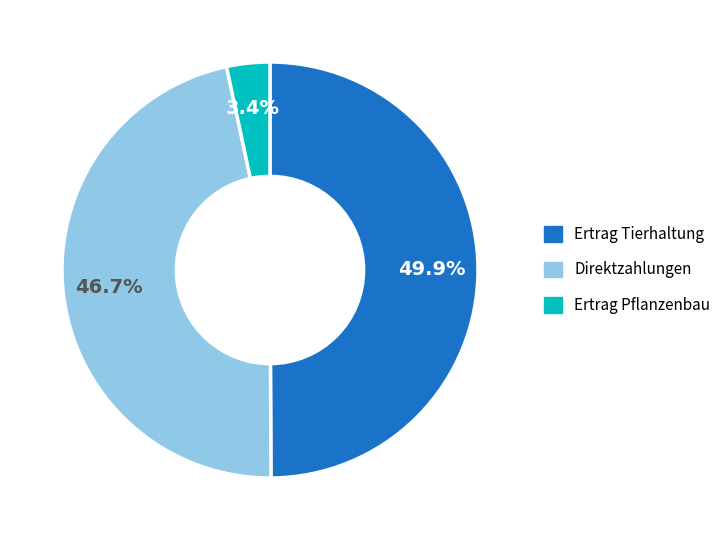

To the nearest percent, what is the combined percentage of Direktzahlungen and Ertrag Tierhaltung?

97%